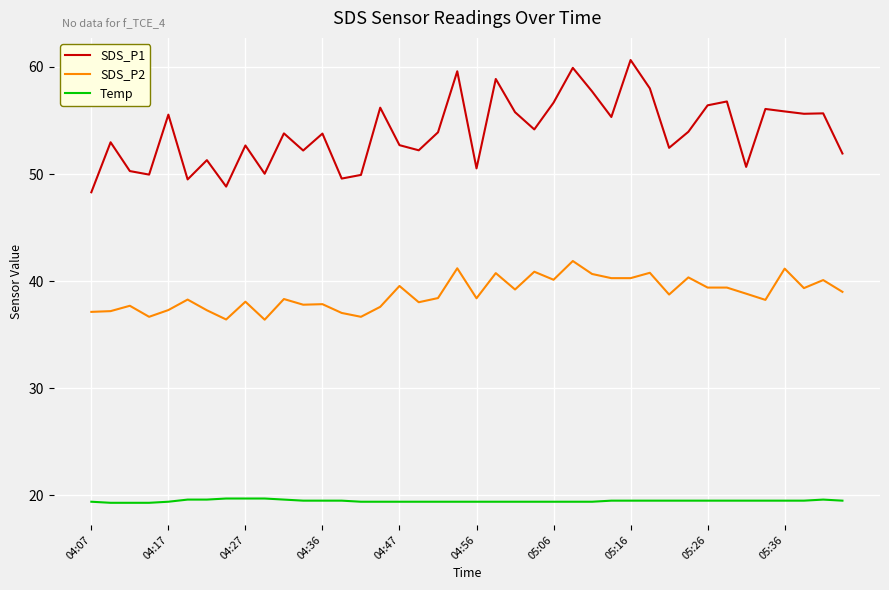

Rank the series by their maximum value, from highest to lowest.

SDS_P1, SDS_P2, Temp